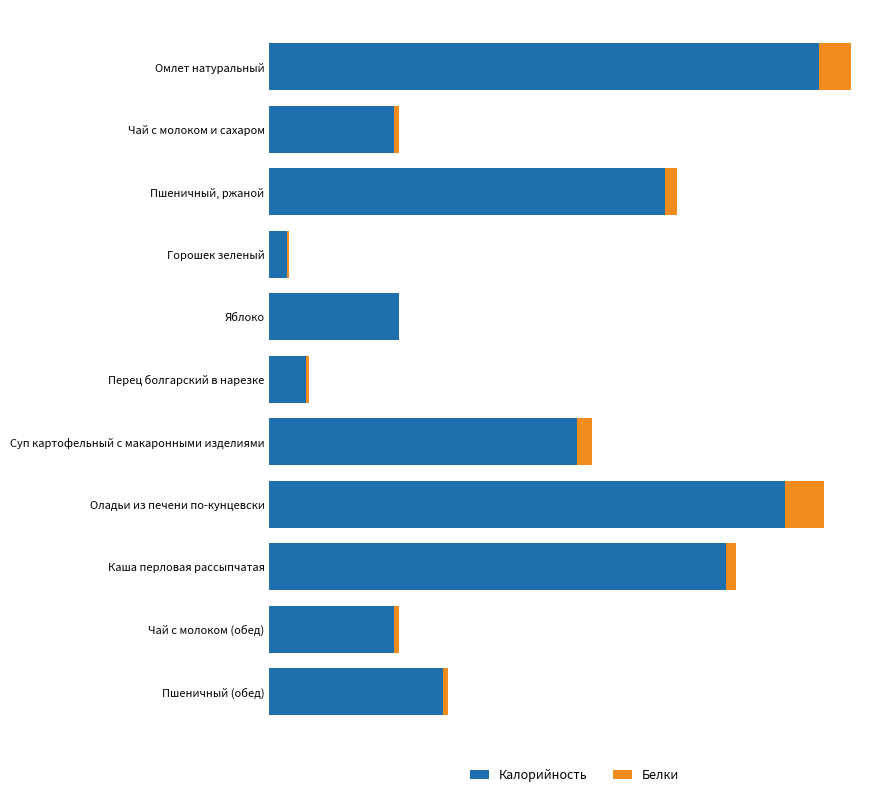

What are all the series names shown in the legend?

Калорийность, Белки